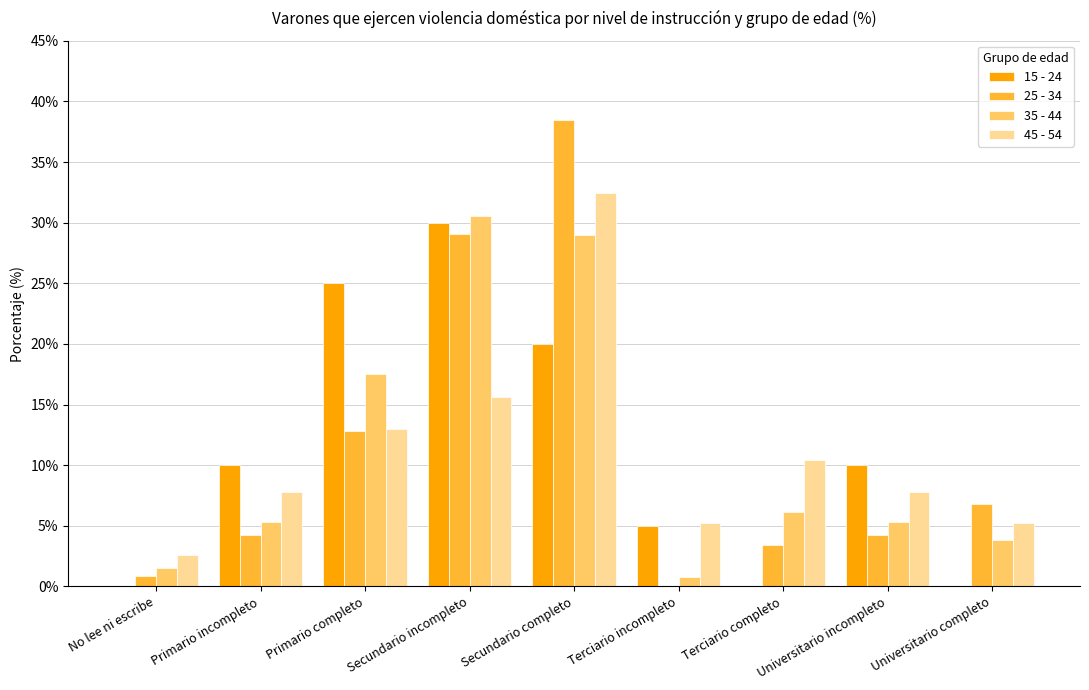

Read the 25 - 34 value at Universitario completo.

6.8